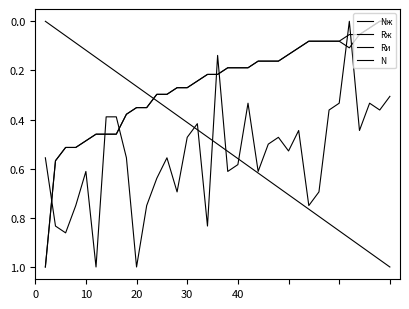

Reading left to right, extract all data points from this chart.

Nж: 0.0	0.0	0.1	0.1	0.1	0.1	0.2	0.2	0.2	0.3	0.3	0.3	0.4	0.4	0.4	0.4	0.5	0.5	0.5	0.6	0.6	0.6	0.6	0.7	0.7	0.7	0.8	0.8	0.8	0.9	0.9	0.9	0.9	1.0	1.0
Rж: 1.0	0.6	0.5	0.5	0.5	0.5	0.5	0.5	0.4	0.4	0.4	0.3	0.3	0.3	0.3	0.2	0.2	0.2	0.2	0.2	0.2	0.2	0.2	0.2	0.1	0.1	0.1	0.1	0.1	0.1	0.1	0.1	0.0	0.0	0.0
Rи: 1.0	0.6	0.5	0.5	0.5	0.5	0.5	0.5	0.4	0.4	0.4	0.3	0.3	0.3	0.3	0.2	0.2	0.2	0.2	0.2	0.2	0.2	0.2	0.2	0.1	0.1	0.1	0.1	0.1	0.1	0.1	0.1	0.0	0.0	0.0
N: 0.6	0.8	0.9	0.8	0.6	1.0	0.4	0.4	0.6	1.0	0.8	0.6	0.6	0.7	0.5	0.4	0.8	0.1	0.6	0.6	0.3	0.6	0.5	0.5	0.5	0.4	0.8	0.7	0.4	0.3	0.0	0.4	0.3	0.4	0.3